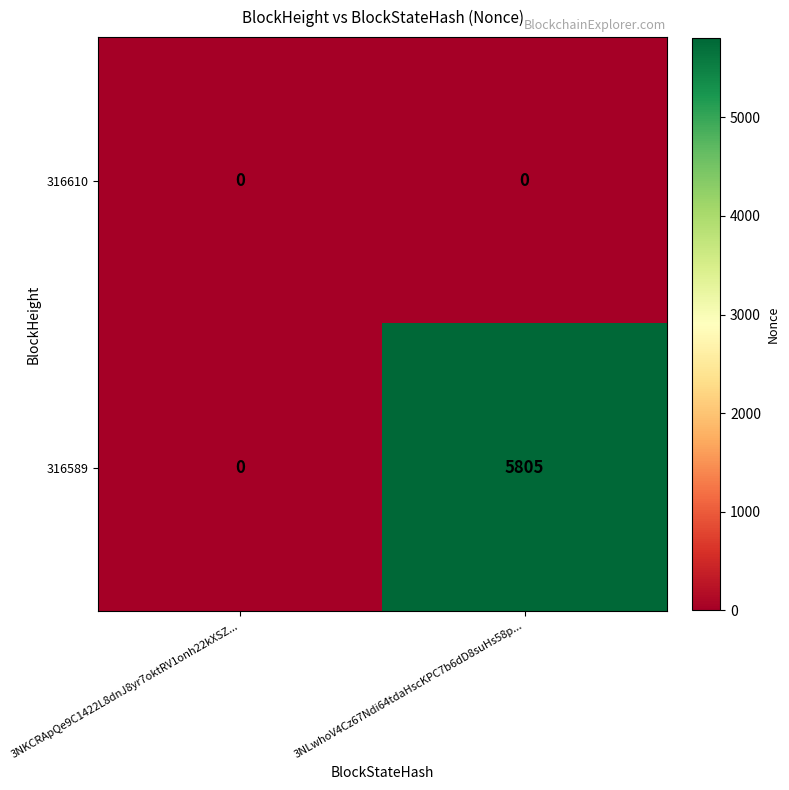

What is the difference between the 316589 values at 3NKCRApQe9C1422L8dnJ8yr7oktRV1onh22kXSZ... and 3NLwhoV4Cz67Ndi64tdaHscKPC7b6dD8suHs58p...?

5805